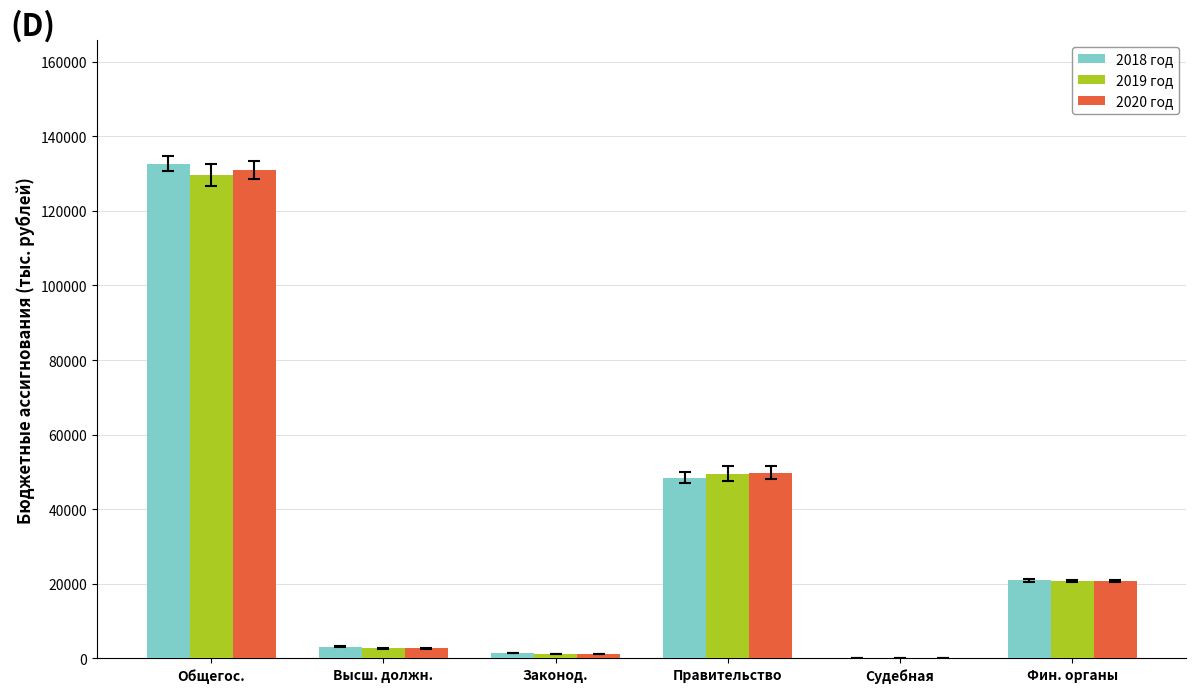

Is the value of 2018 год at Общегос. greater than the value of 2019 год at Фин. органы?

Yes